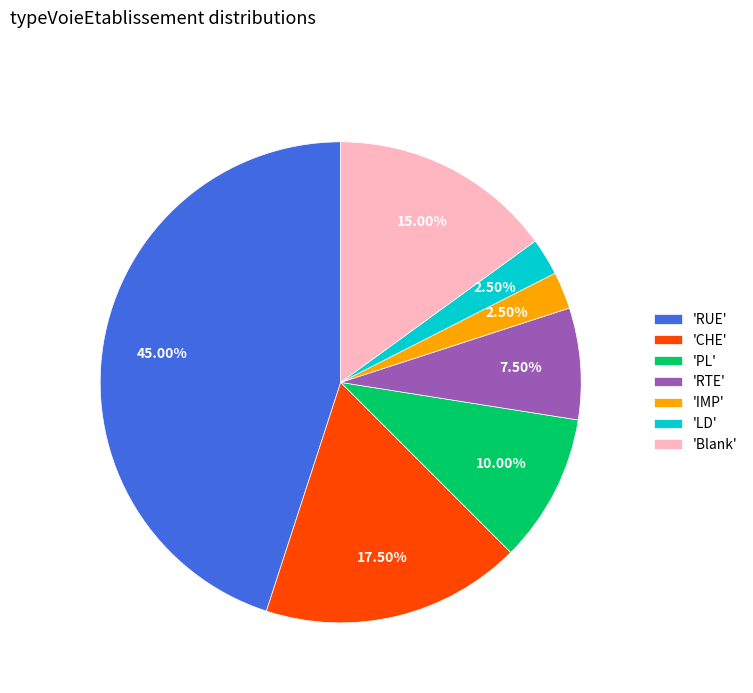

Does any single category account for the majority?

No